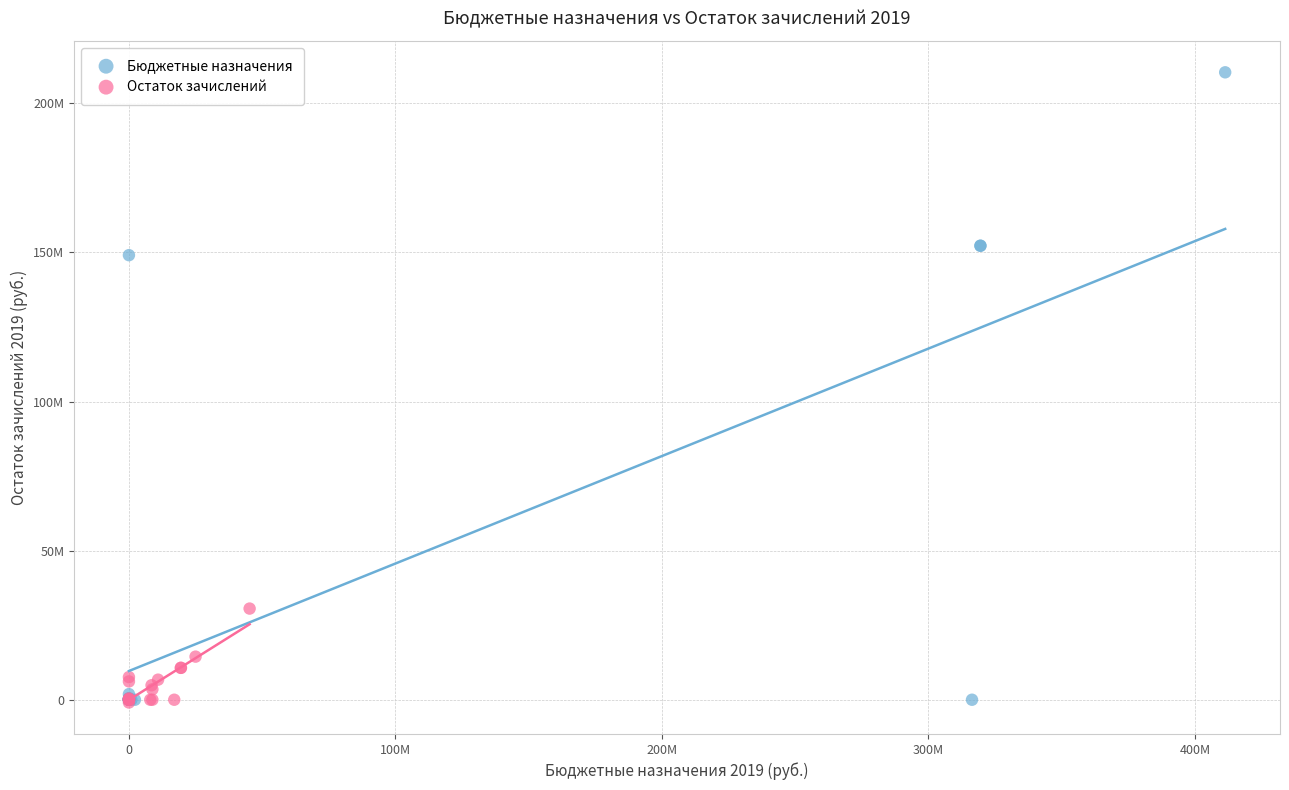

What are all the series names shown in the legend?

Бюджетные назначения, Остаток зачислений